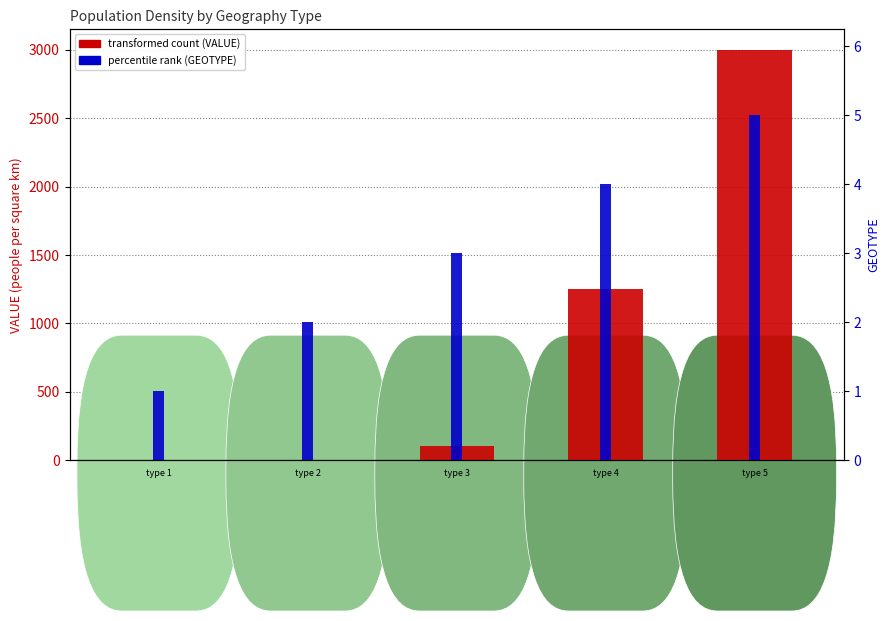

How many positive values does the transformed count (VALUE) series have?

4